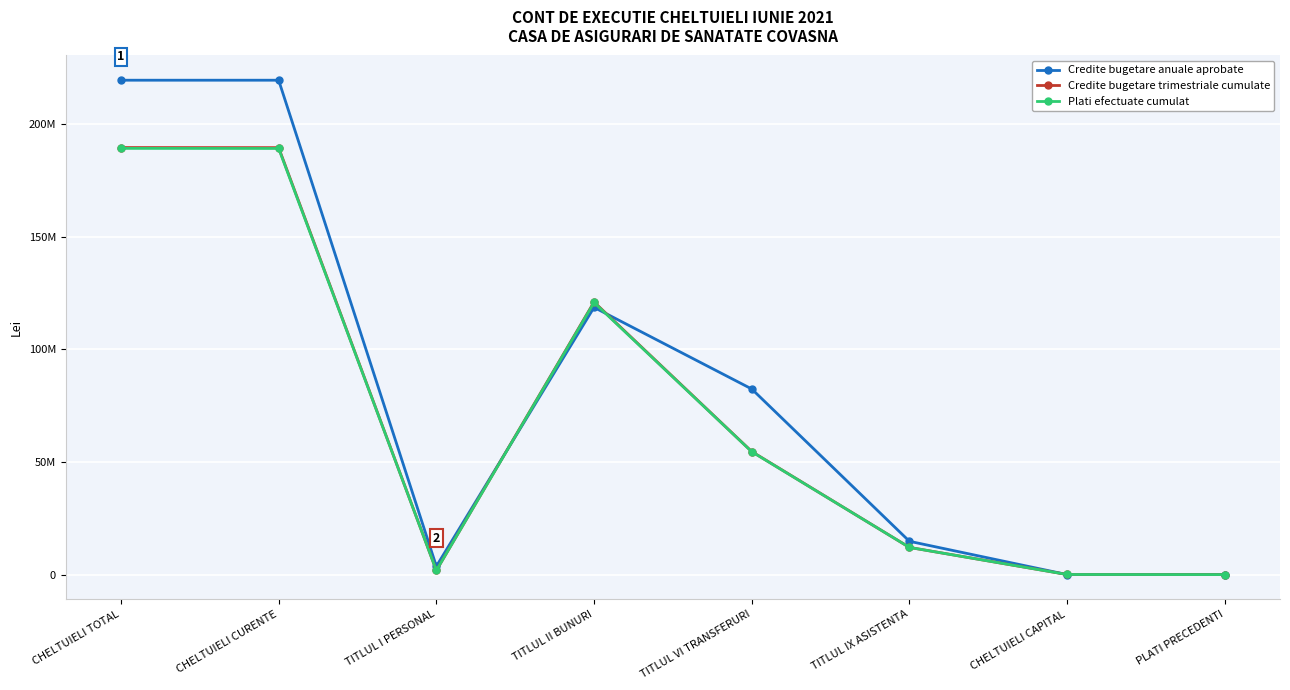

Does the chart have visible grid lines?

Yes